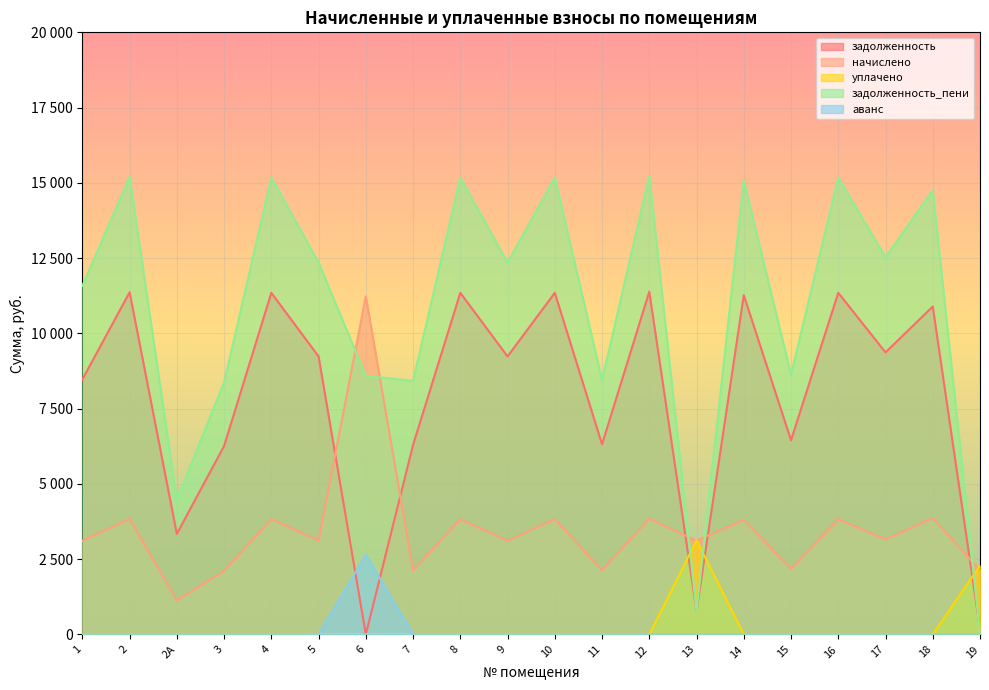

Rank the categories by начислено value from highest to lowest.

6, 18, 12, 2, 4, 8, 10, 16, 14, 17, 5, 9, 13, 1, 15, 19, 11, 7, 3, 2А